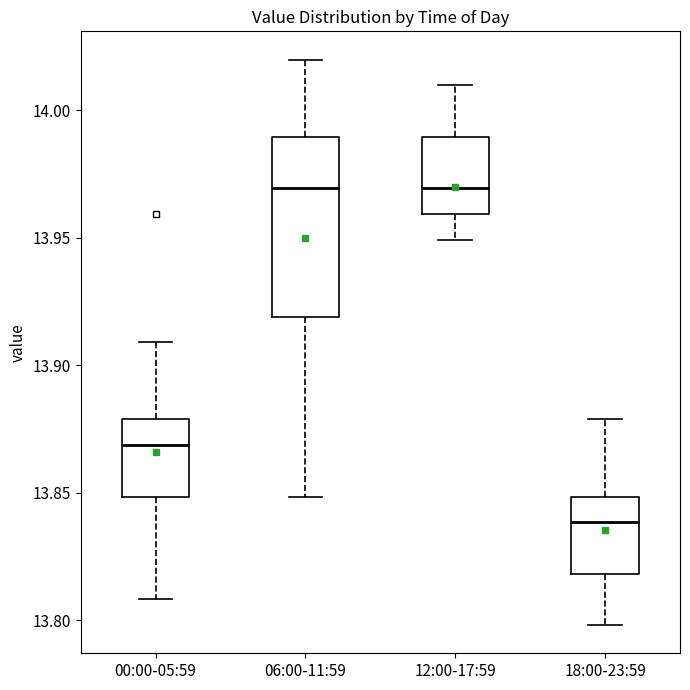

Where does the lower whisker of the box for 00:00-05:59 end on the y-axis? The values are not printed on the chart, so give them approximately, as read against the axis.

13.81